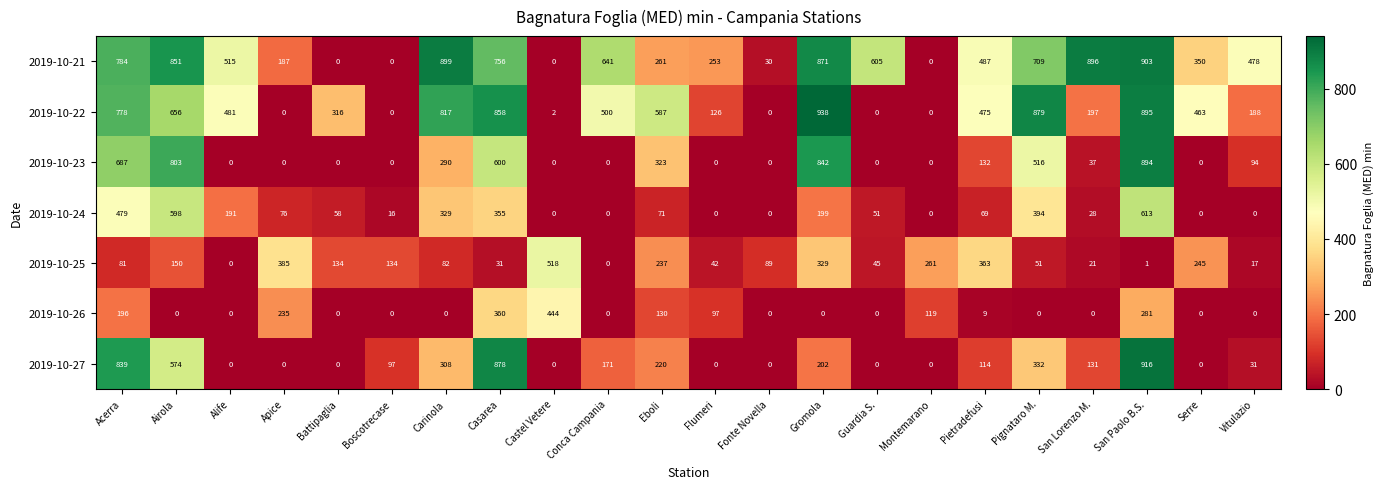

Is the value of 2019-10-23 at Pietradefusi greater than the value of 2019-10-25 at Pietradefusi?

No